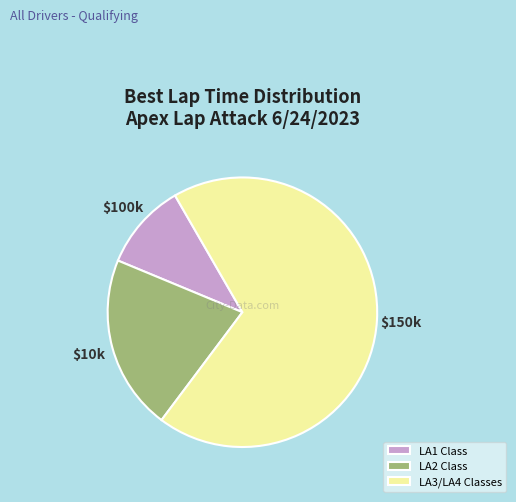

Is it true that LA1 Class is 3% of the pie?

False